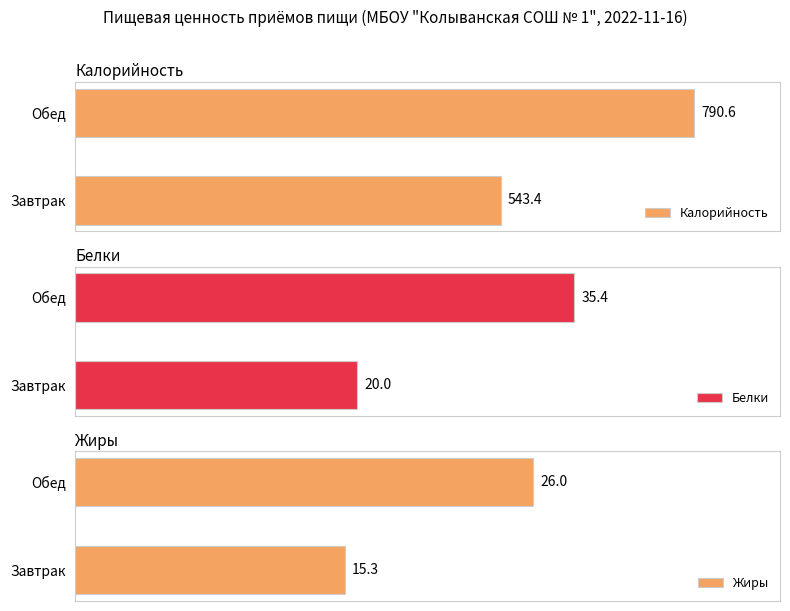

At which label is Калорийность closest to 667?

Завтрак